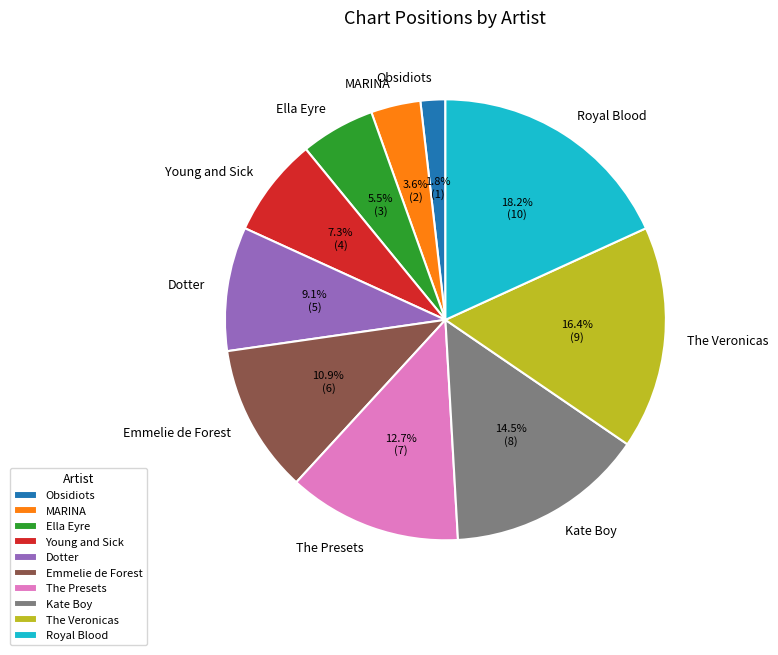

What is the largest slice in the pie chart?

Royal Blood